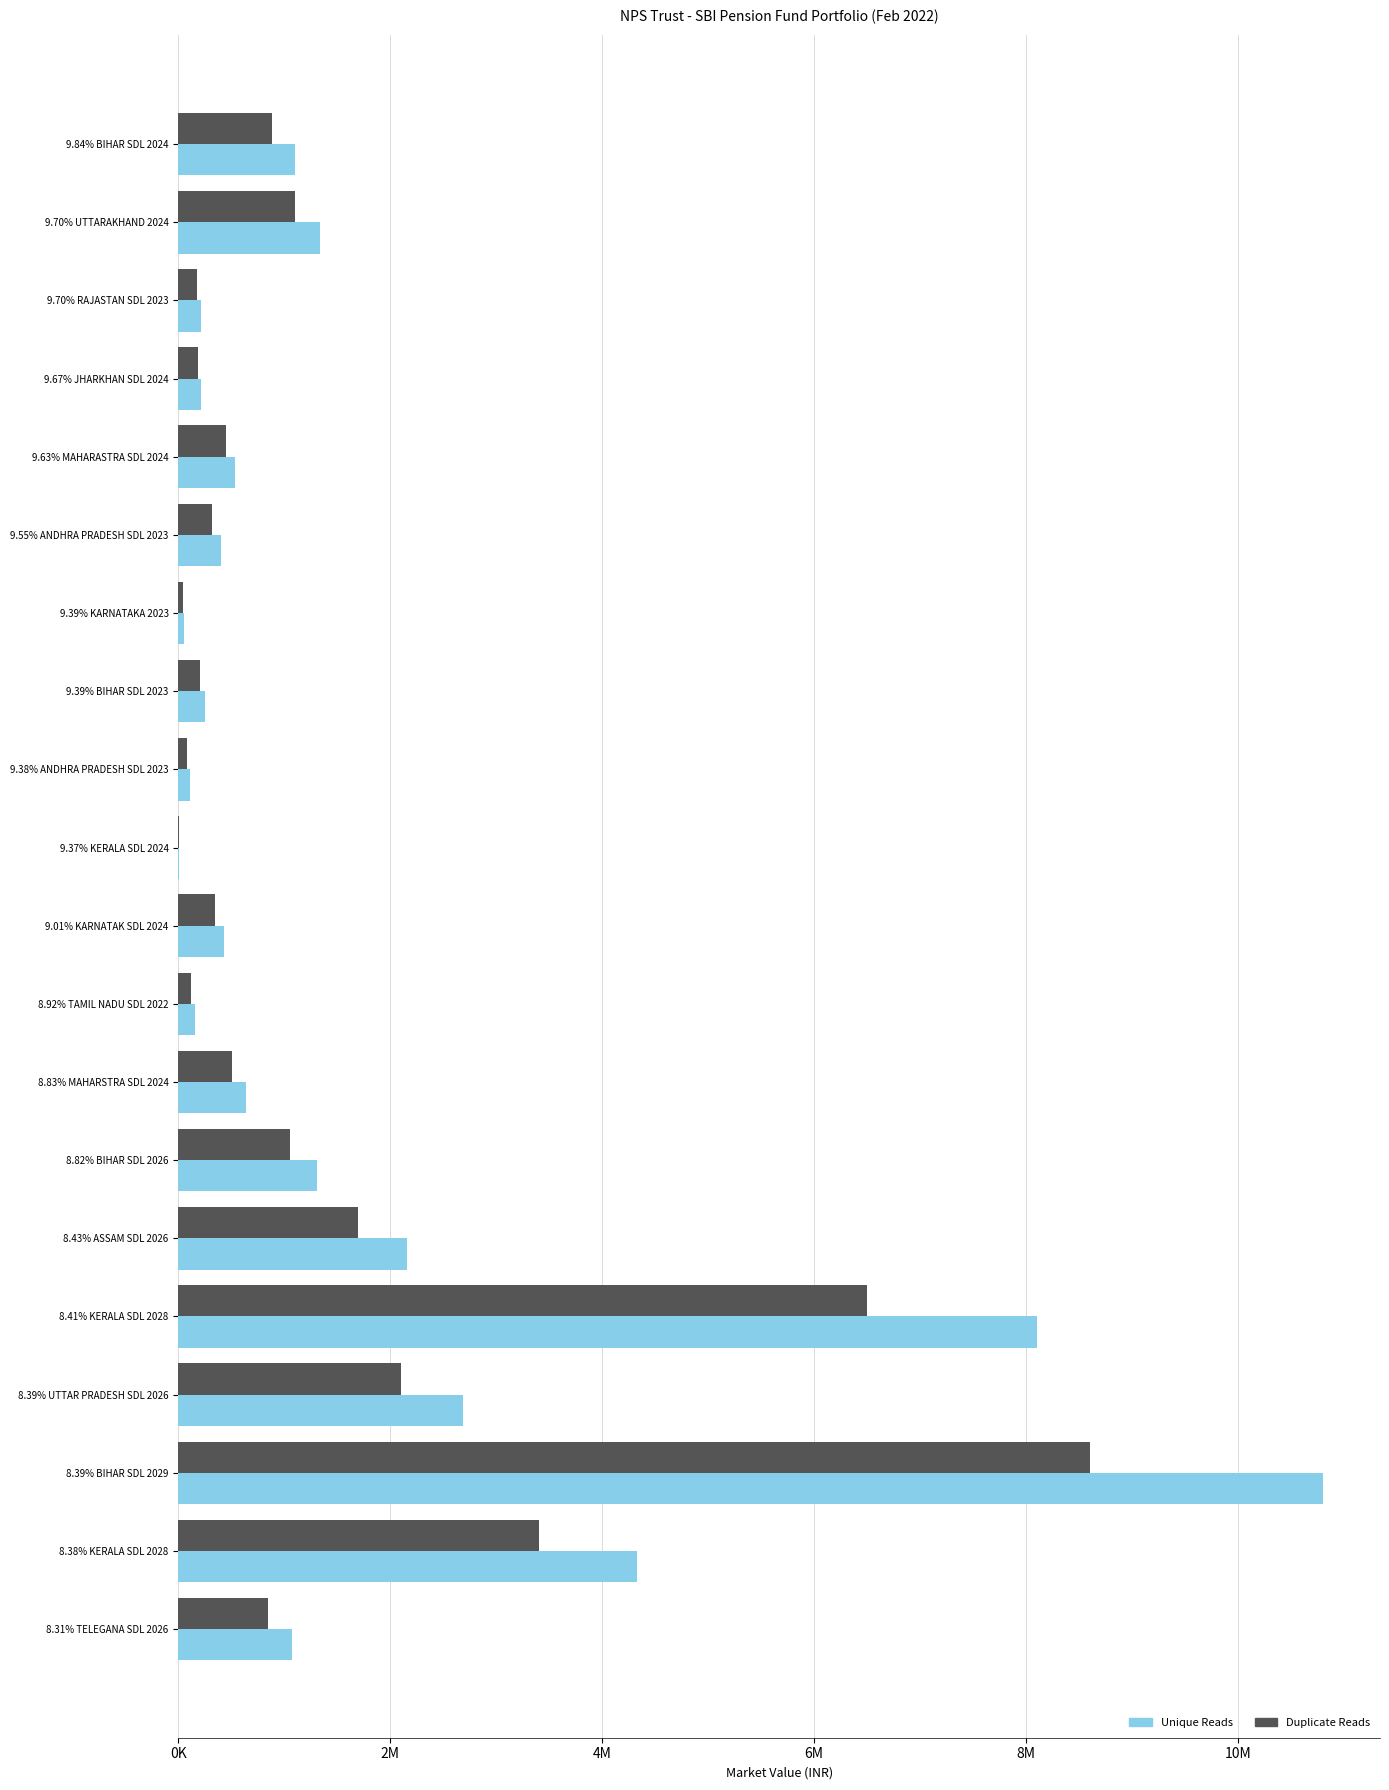

What are all the series names shown in the legend?

Unique Reads, Duplicate Reads